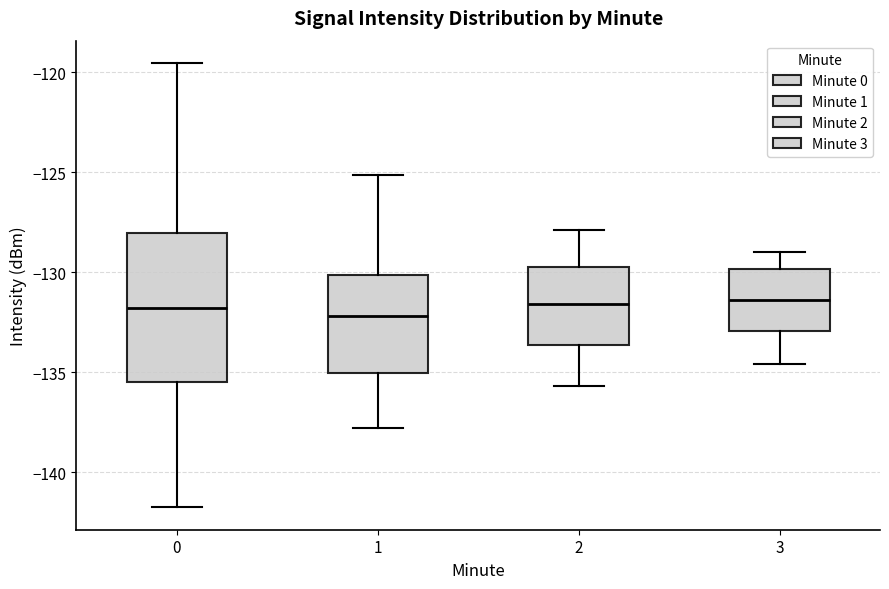

Which box is the tallest, from its lower edge to its upper edge?

0